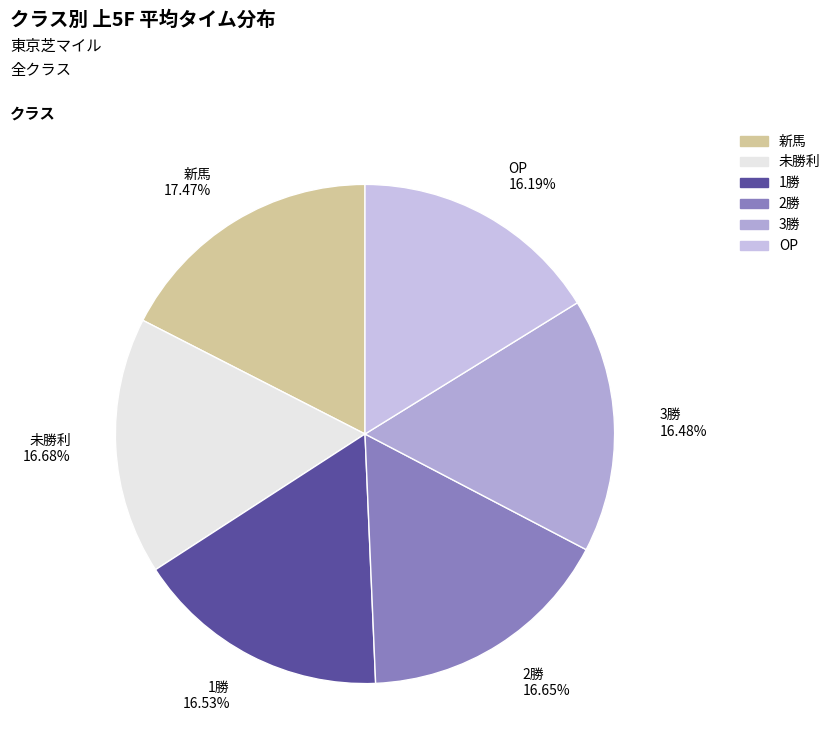

Does 未勝利 represent more than half of the total?

No